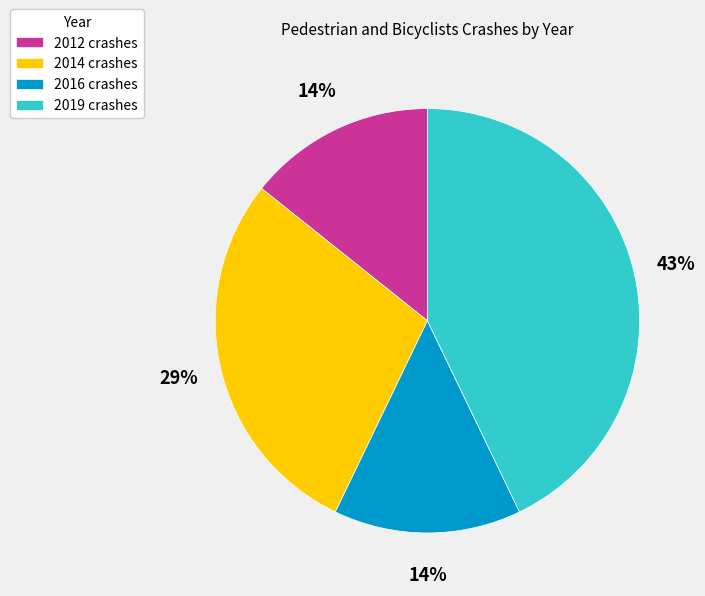

How many segments does this pie chart have?

4